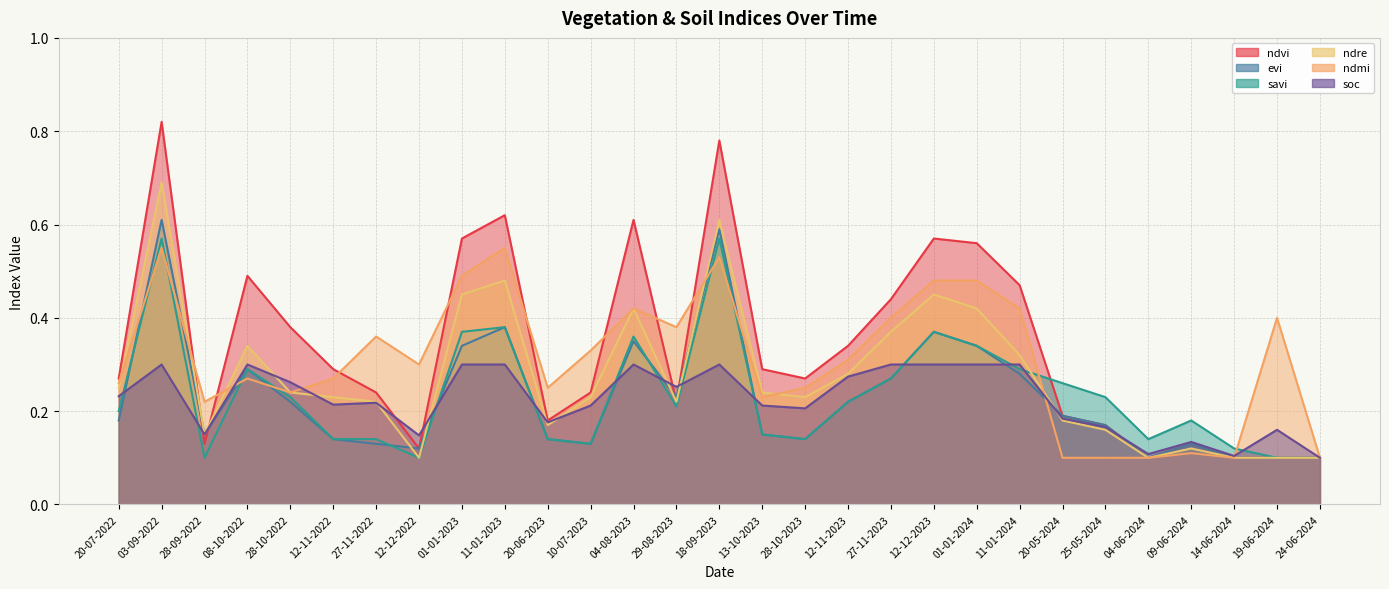

What is the label of the 14th point from the left?

29-08-2023